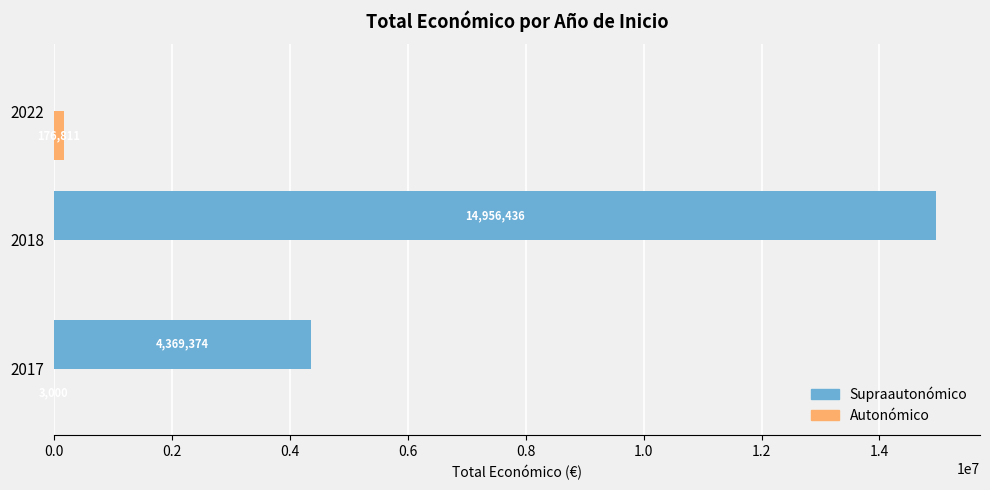

At which label does Autonómico reach its peak?

2022